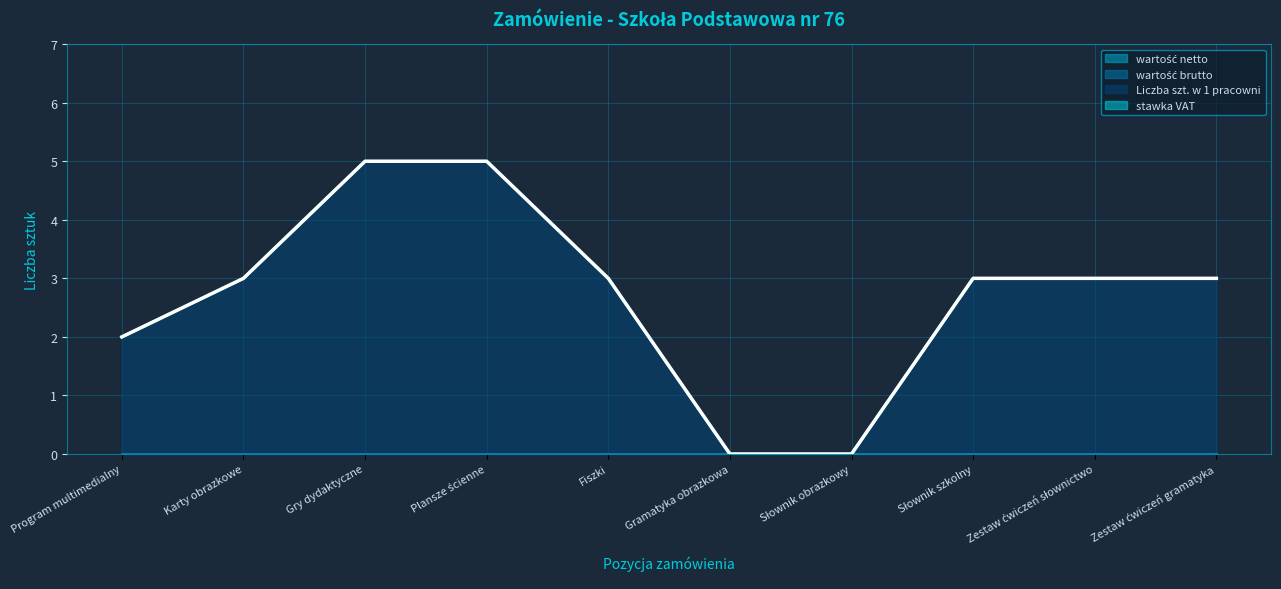

True or false: Liczba szt. w 1 pracowni and stawka VAT cross at least once.

False